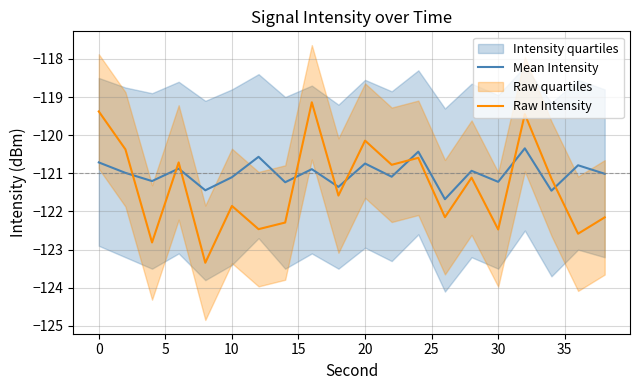

Count the number of categories in the chart.

20